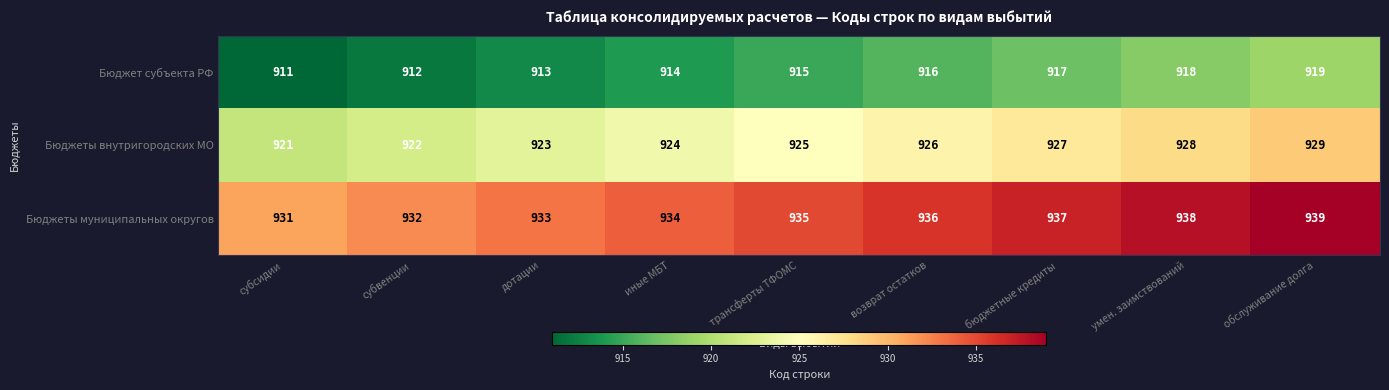

Read the Бюджет субъекта РФ value at субвенции.

912